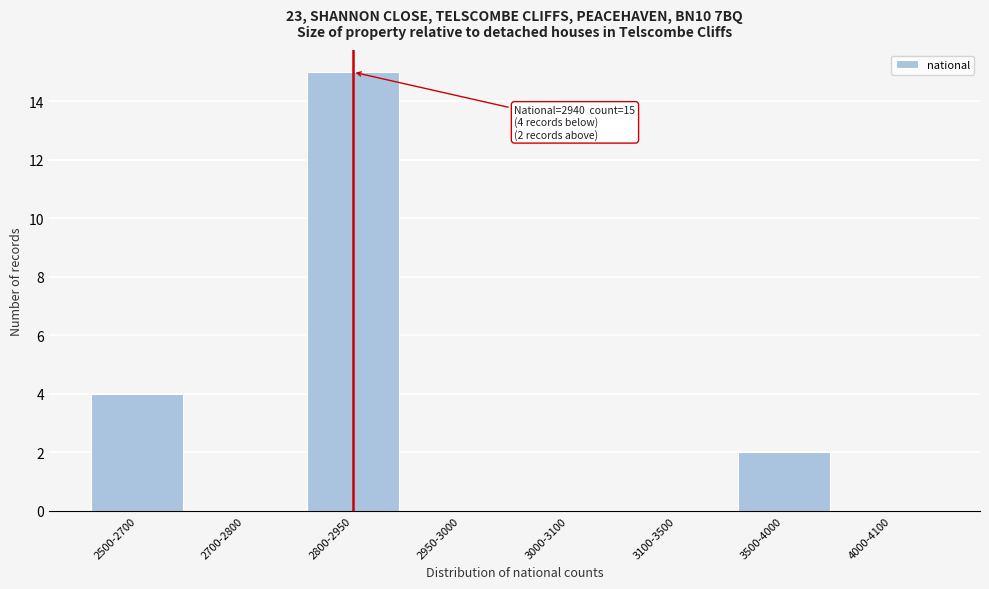

Reading left to right, extract all data points from this chart.

2500-2700=4	2700-2800=0	2800-2950=15	2950-3000=0	3000-3100=0	3100-3500=0	3500-4000=2	4000-4100=0